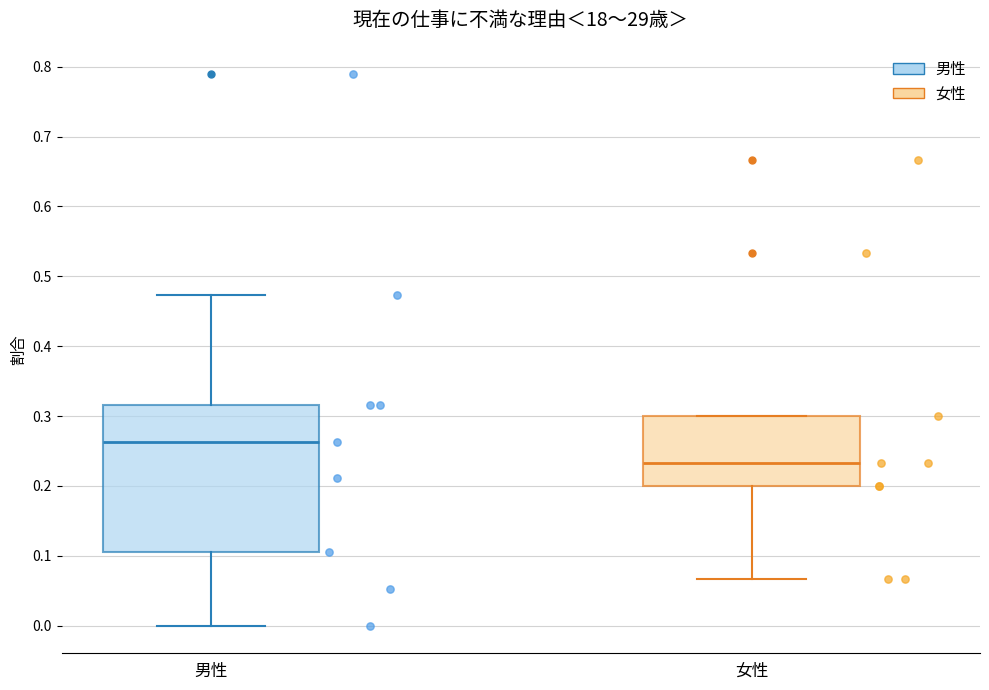

Reading left to right, read every box against the y-axis: the position of its median line, the range the box covers, and the ends of its whiskers. The values are not printed on the chart, so give them approximately, as read against the axis.

男性: median 0.26, box 0.11 to 0.32, whiskers 0.00 to 0.47
女性: median 0.23, box 0.20 to 0.30, whiskers 0.07 to 0.30